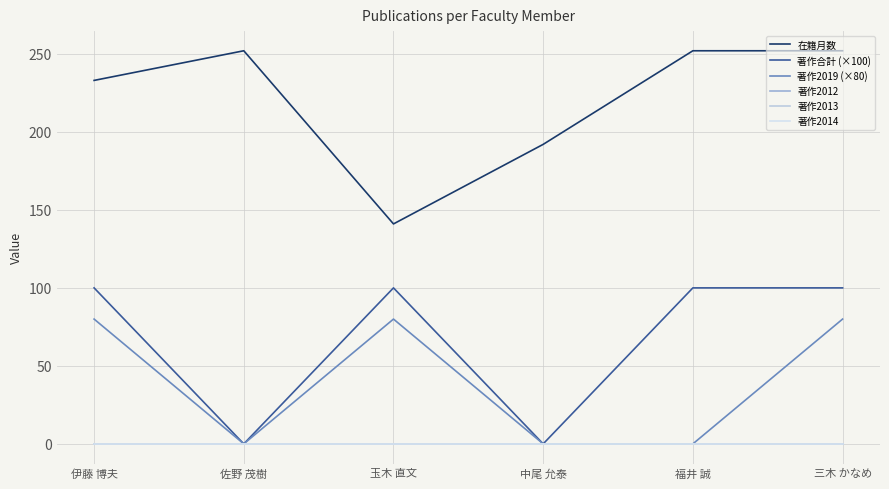

Is this an area chart (filled region under the line)?

No